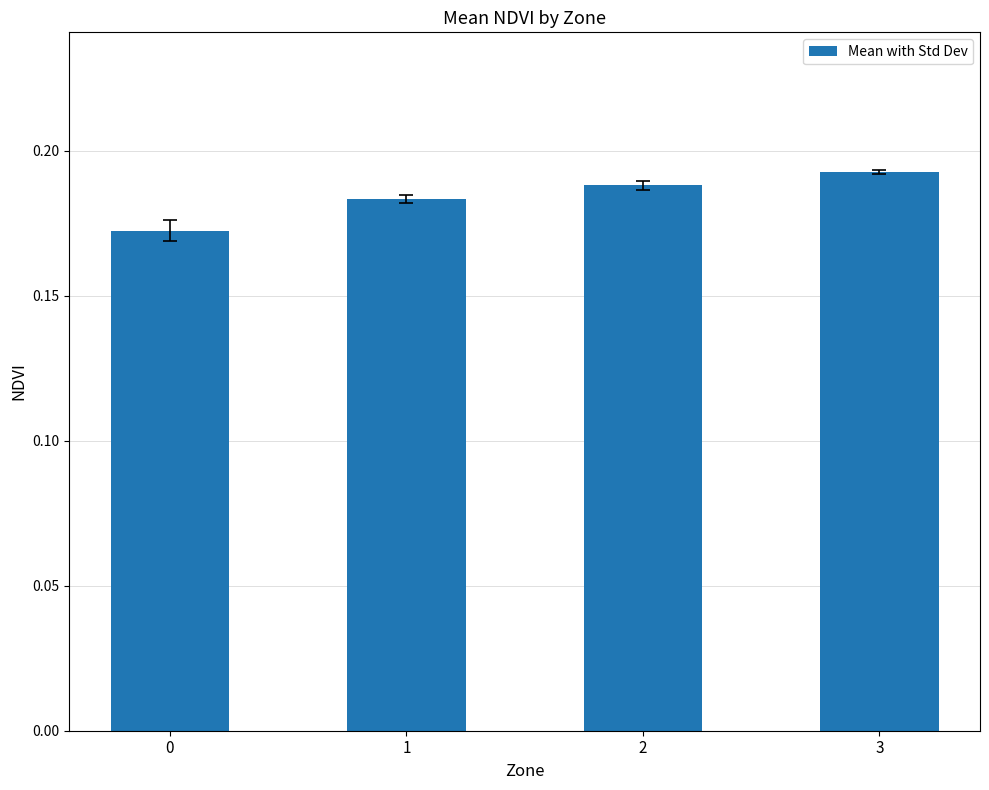

Rank the categories by value from highest to lowest.

3, 2, 1, 0